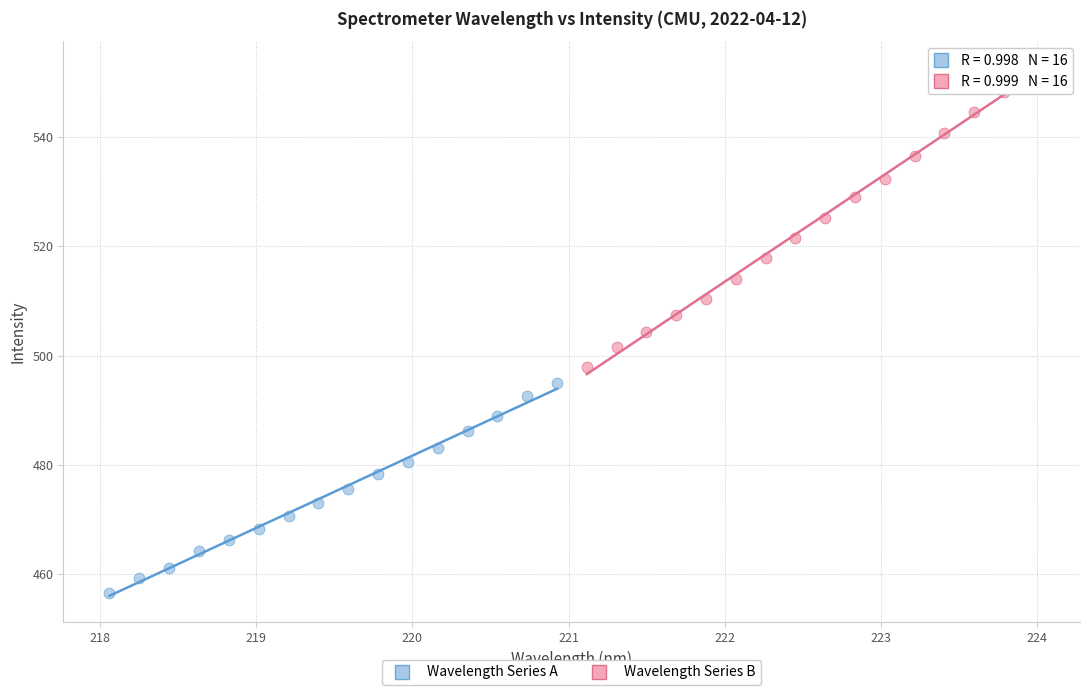

Which series reaches the minimum Y coordinate?

Wavelength Series A